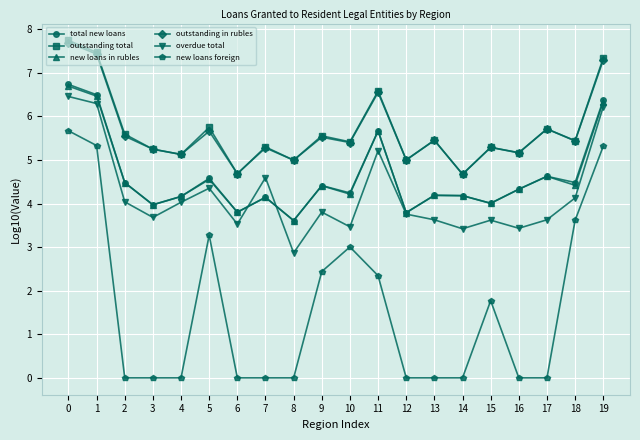

What is the difference between the highest and lowest values at 10?

2.4